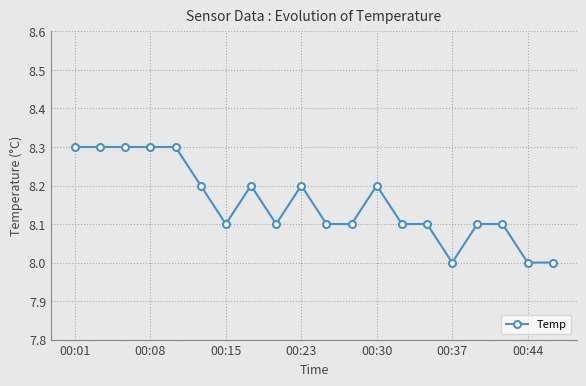

Reading left to right, transcribe all the data shown in this chart.

8.3	8.3	8.3	8.3	8.3	8.2	8.1	8.2	8.1	8.2	8.1	8.1	8.2	8.1	8.1	8.0	8.1	8.1	8.0	8.0